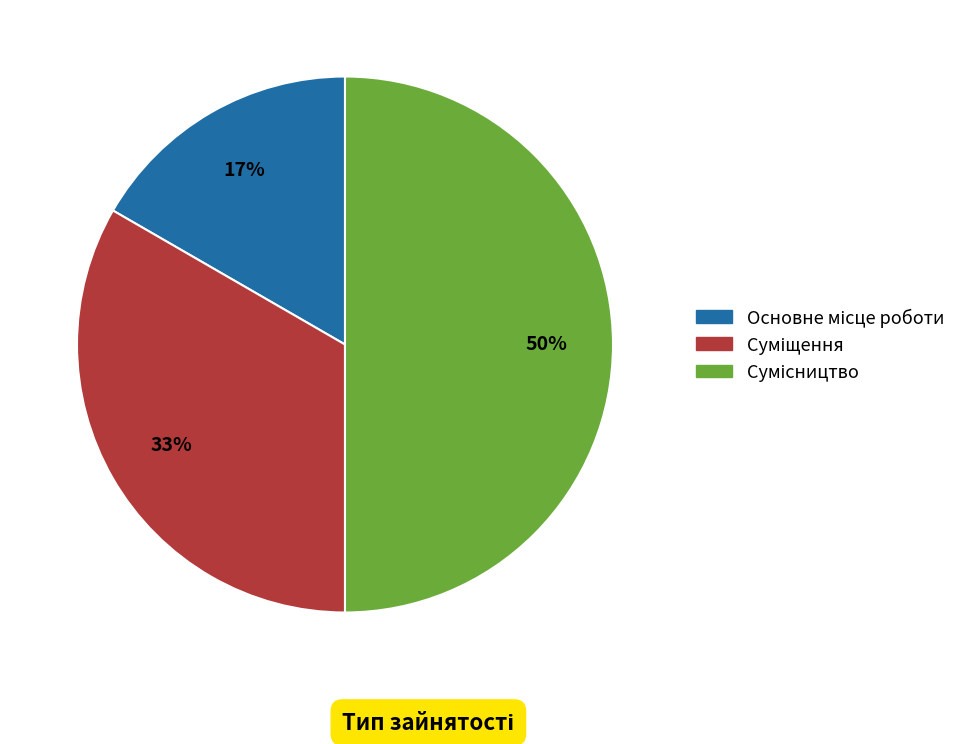

To the nearest percent, what is the average slice percentage?

33%